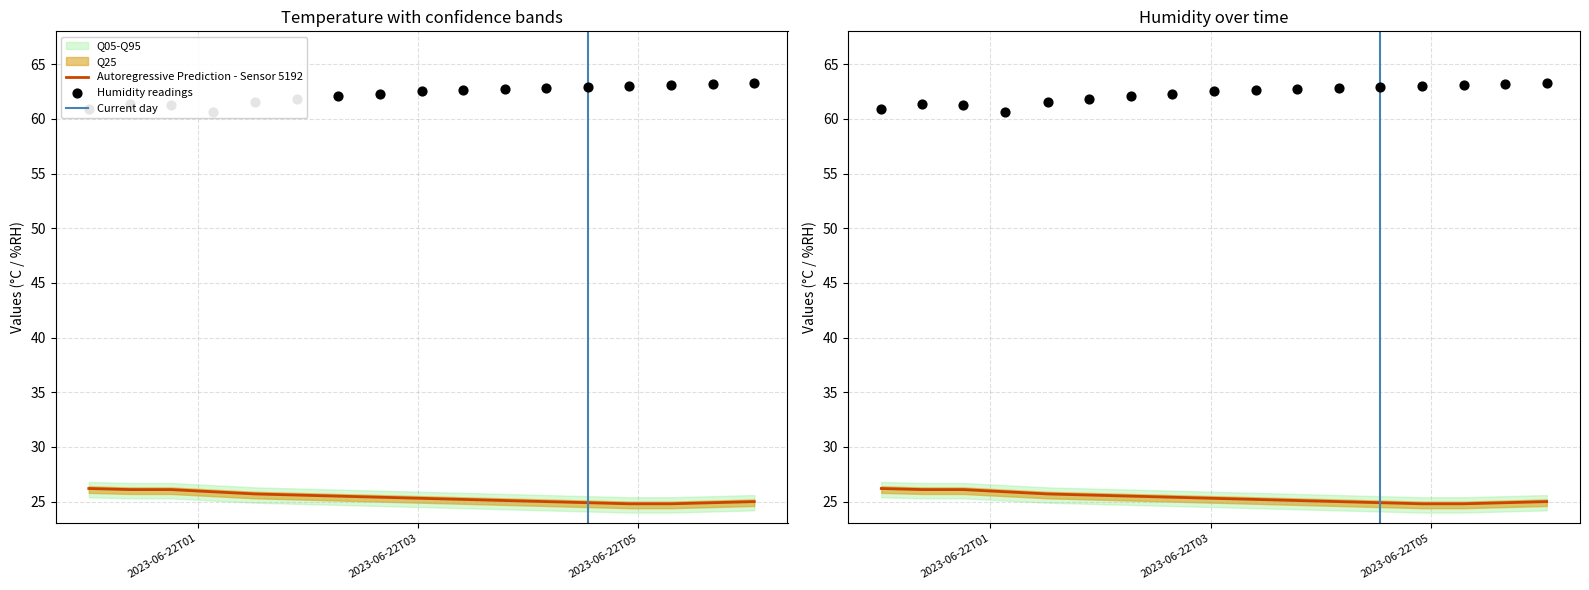

Which series has the largest total across all categories?

humidity